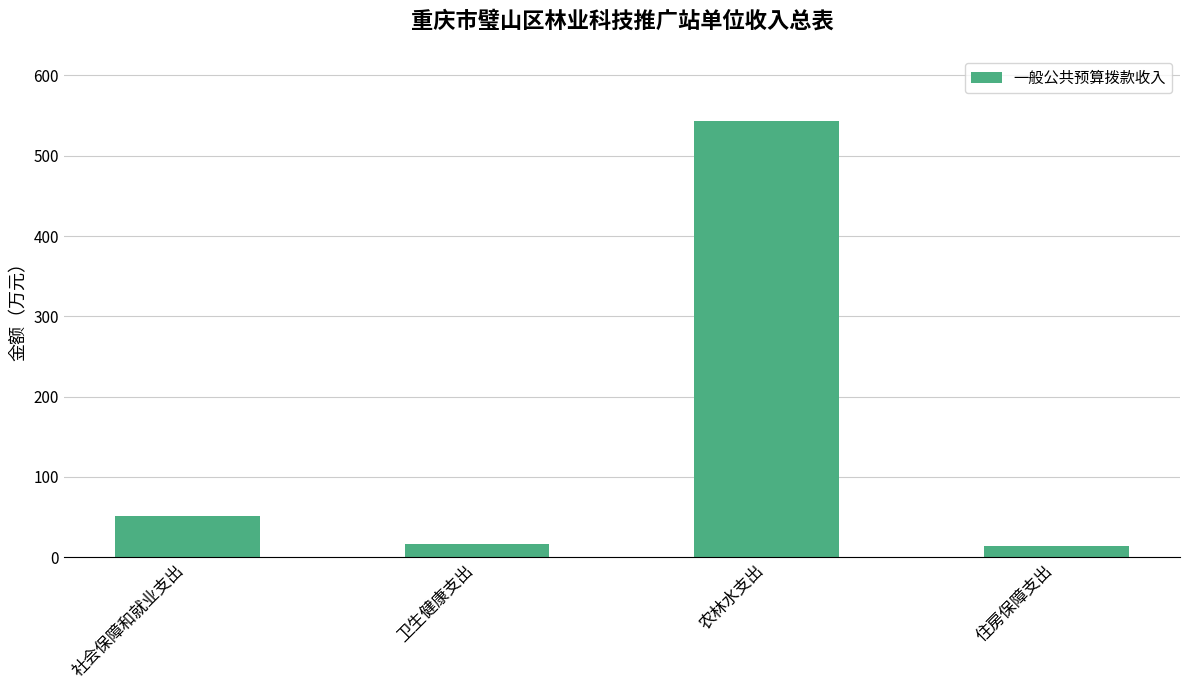

At which label does the data first exceed 51?

社会保障和就业支出